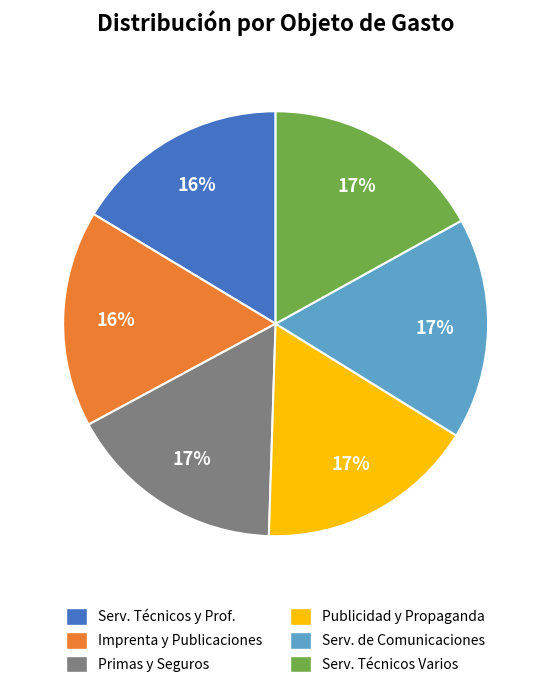

Count the number of slices in the pie.

6